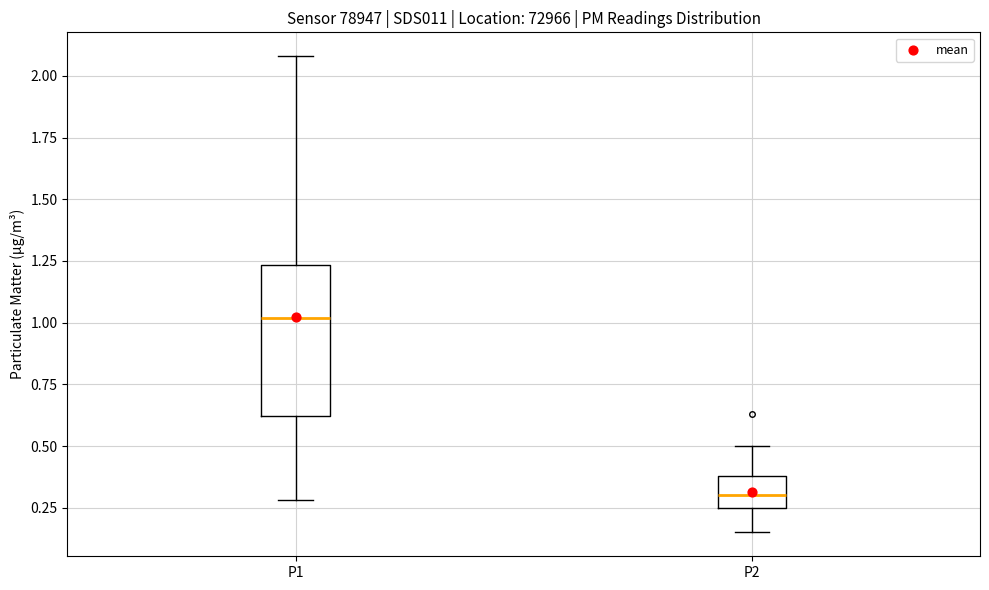

Which box is the tallest, from its lower edge to its upper edge?

P1